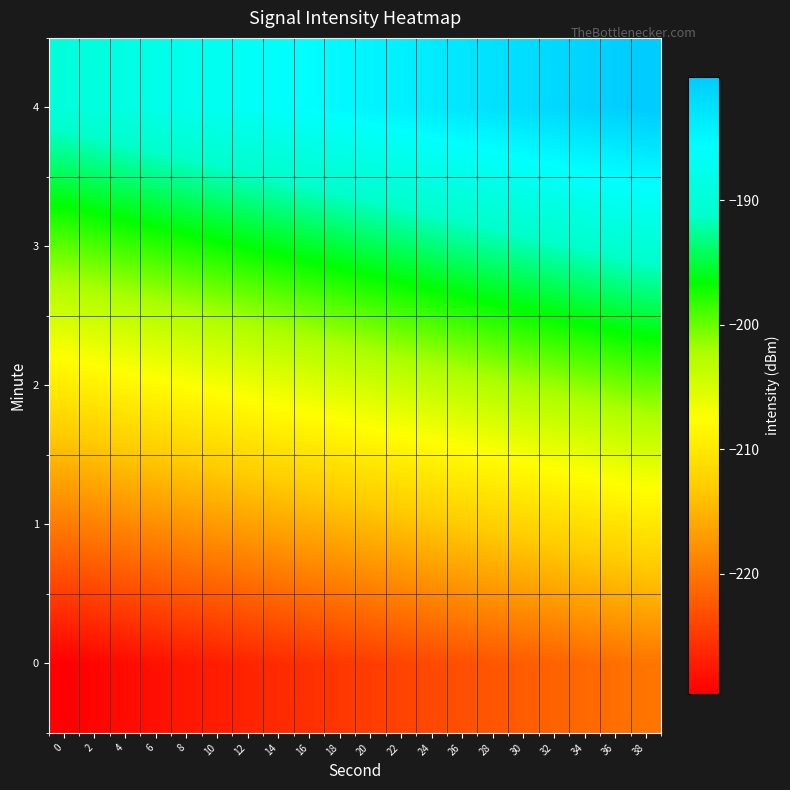

Rank the series by their maximum value, from lowest to highest.

0, 1, 2, 3, 4